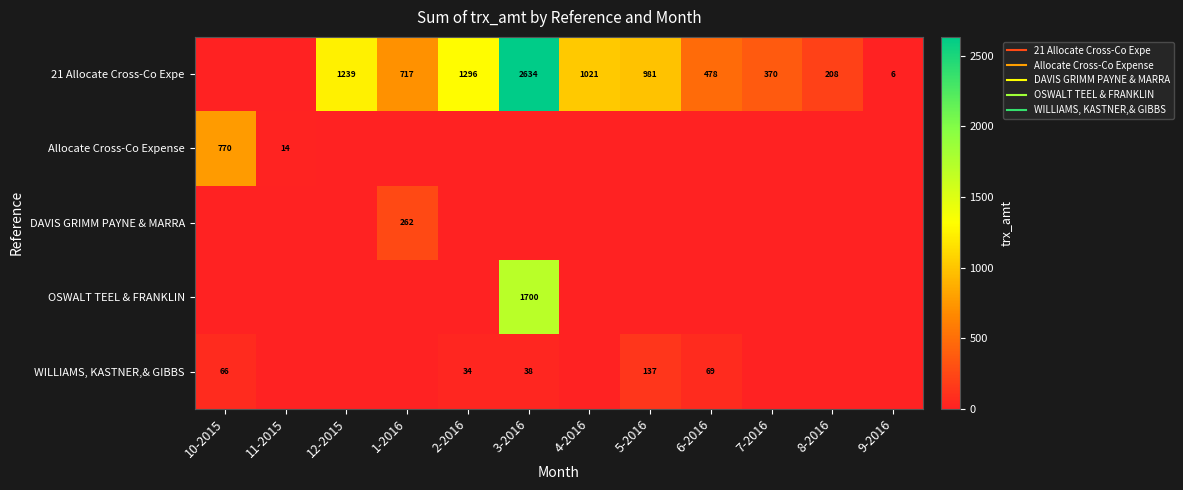

At which label does 21 Allocate Cross-Co Expe reach its minimum?

10-2015